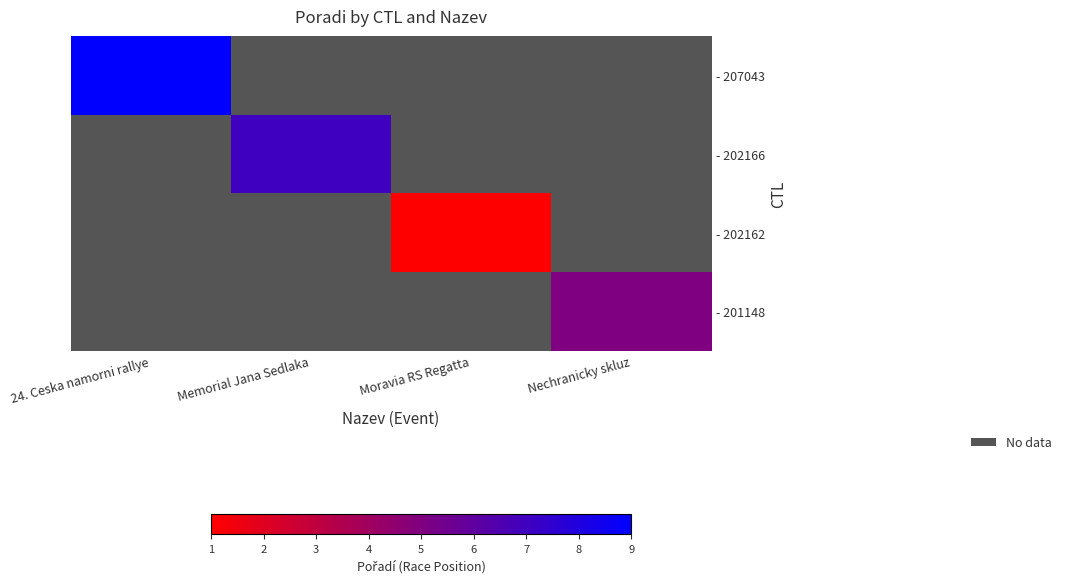

List the series in order of their overall mean, highest first.

- 207043, - 202166, - 202162, - 201148